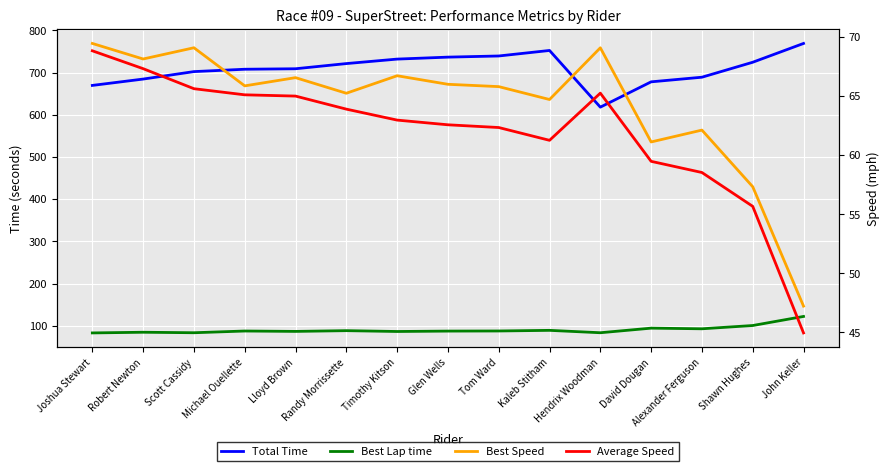

Which has a higher value, Alexander Ferguson or Hendrix Woodman?

Alexander Ferguson